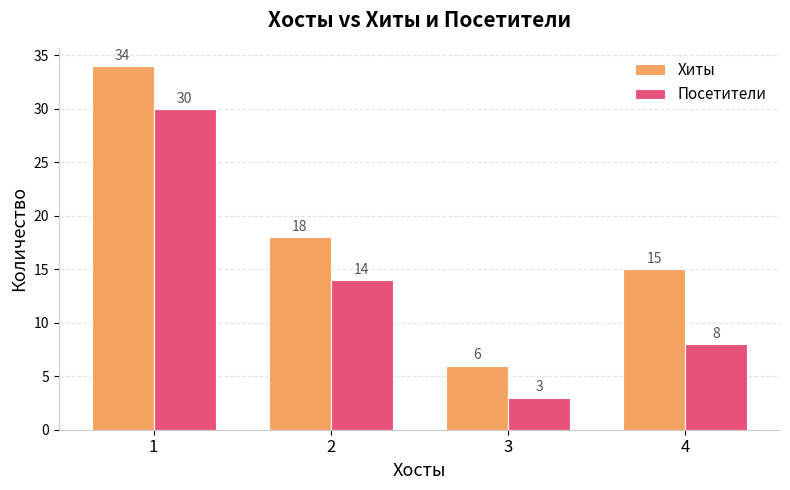

What is the total value across all series at 4?

23